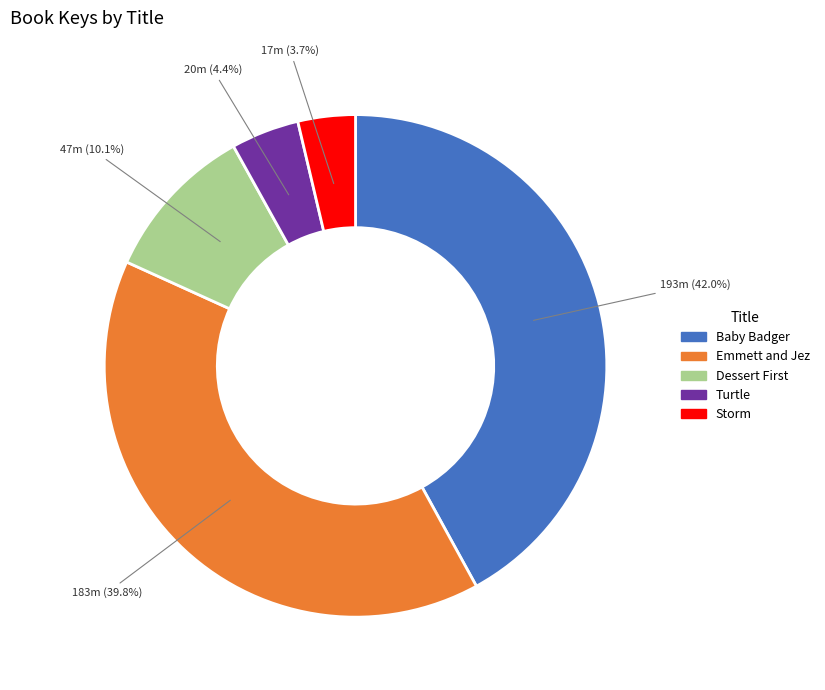

Rank the categories by value from highest to lowest.

Baby Badger, Emmett and Jez, Dessert First, Turtle, Storm